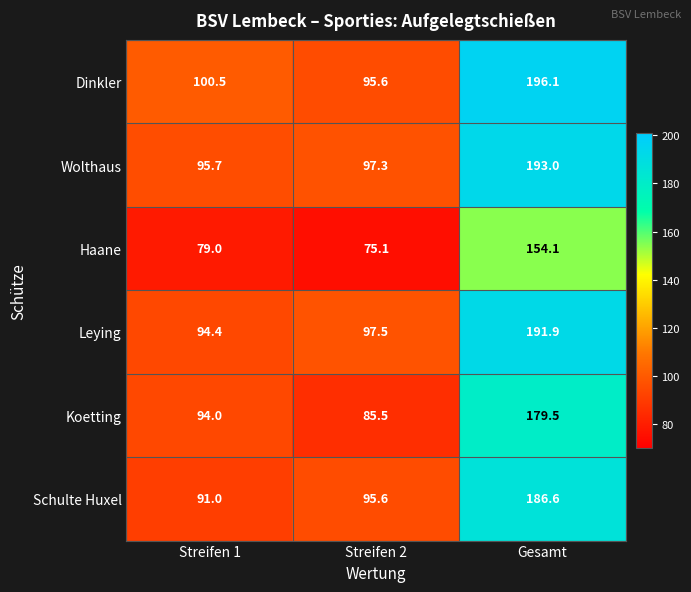

Where is Wolthaus nearest to the value 144?

Streifen 2